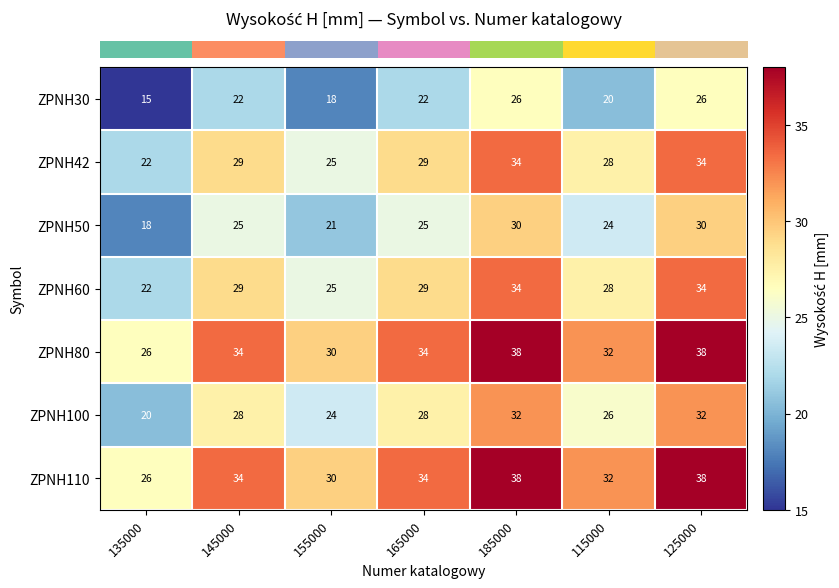

At how many categories does at least one series exceed 18?

7